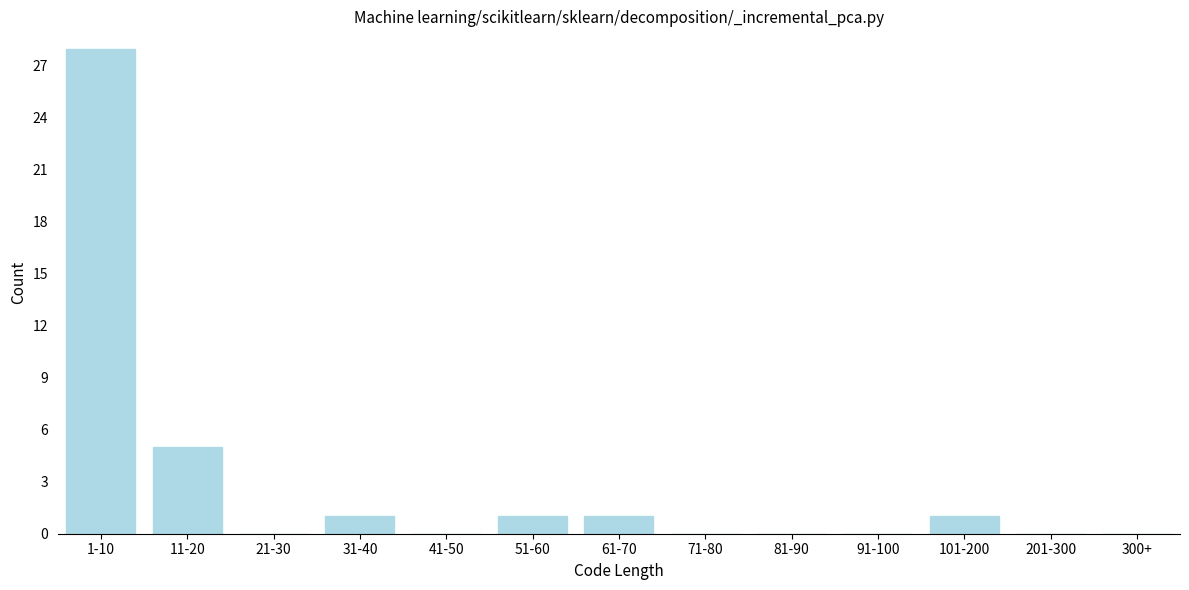

Reading right to left, extract all data points from this chart.

300+=0	201-300=0	101-200=1	91-100=0	81-90=0	71-80=0	61-70=1	51-60=1	41-50=0	31-40=1	21-30=0	11-20=5	1-10=28